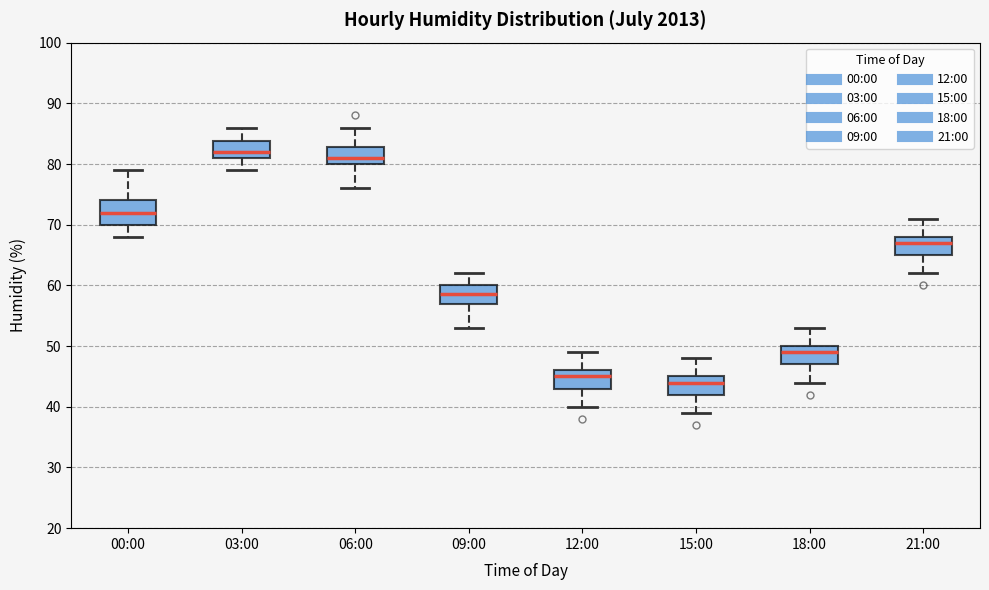

Which box's median line is the highest?

03:00